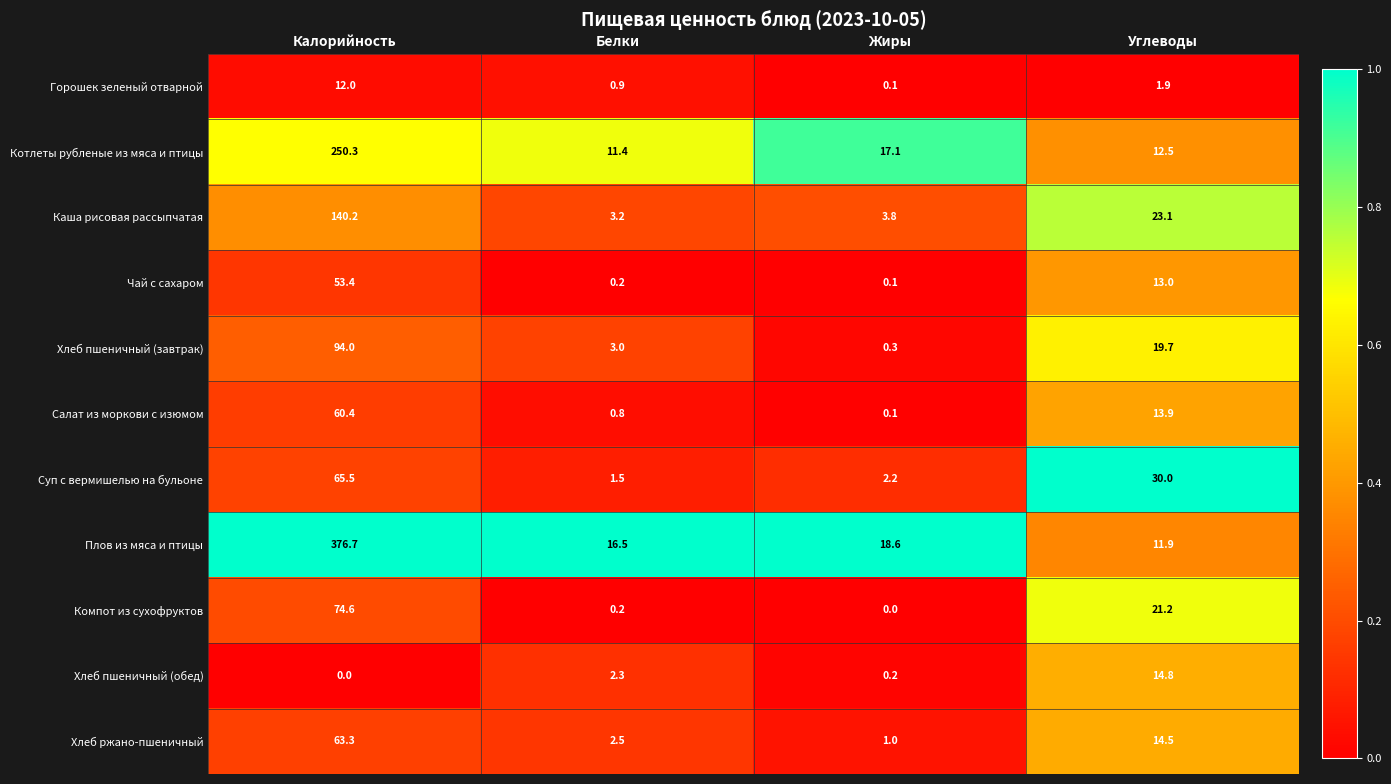

List the series in order of their peak value, lowest first.

Горошек зеленый отварной, Хлеб пшеничный (обед), Чай с сахаром, Салат из моркови с изюмом, Хлеб ржано-пшеничный, Суп с вермишелью на бульоне, Компот из сухофруктов, Хлеб пшеничный (завтрак), Каша рисовая рассыпчатая, Котлеты рубленые из мяса и птицы, Плов из мяса и птицы